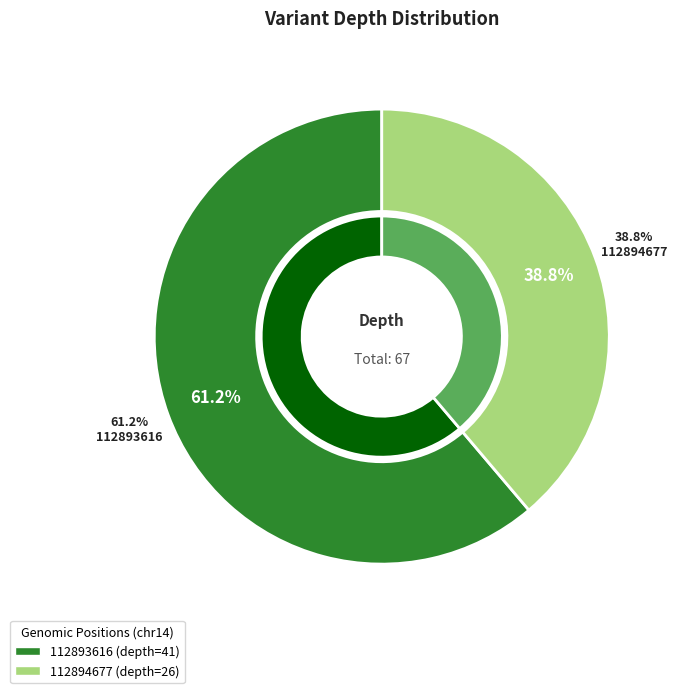

Is it true that 112894677 (depth=26) is 49% of the pie?

False